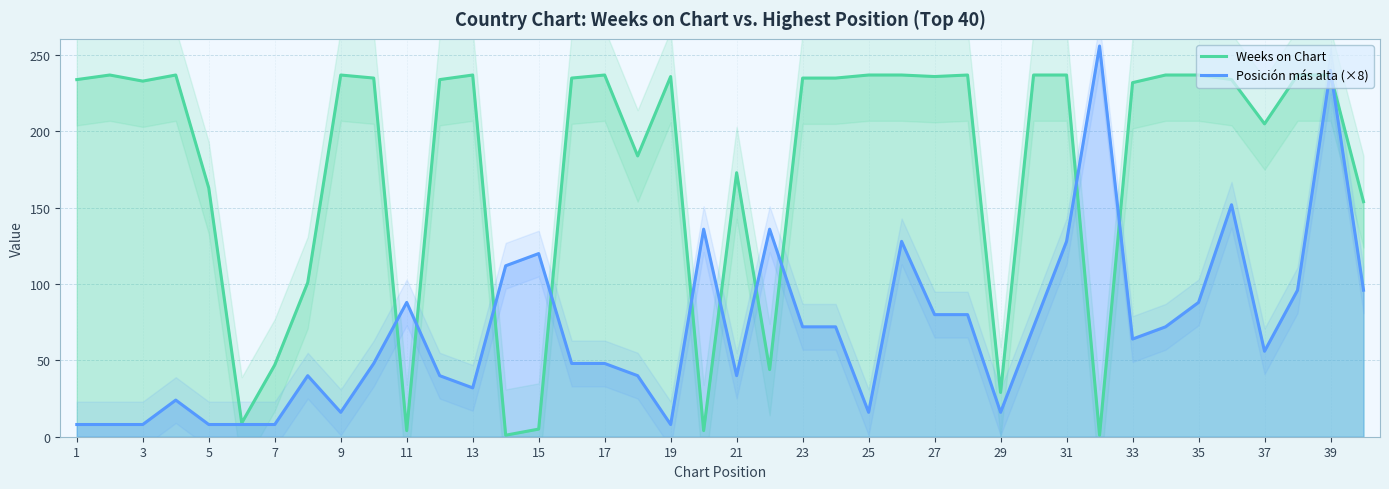

True or false: Posición más alta (×8) has a value of 200 at 15.

False